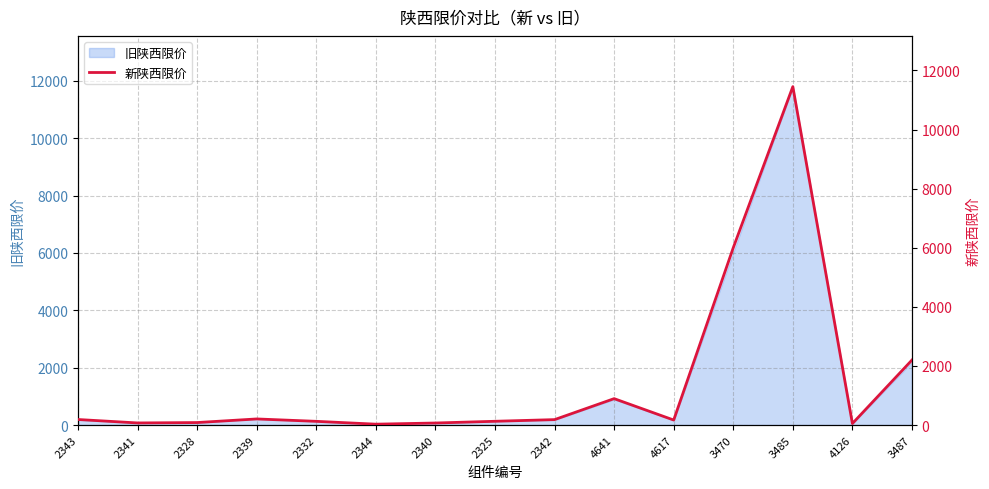

What is the sum of all values?

21854.7